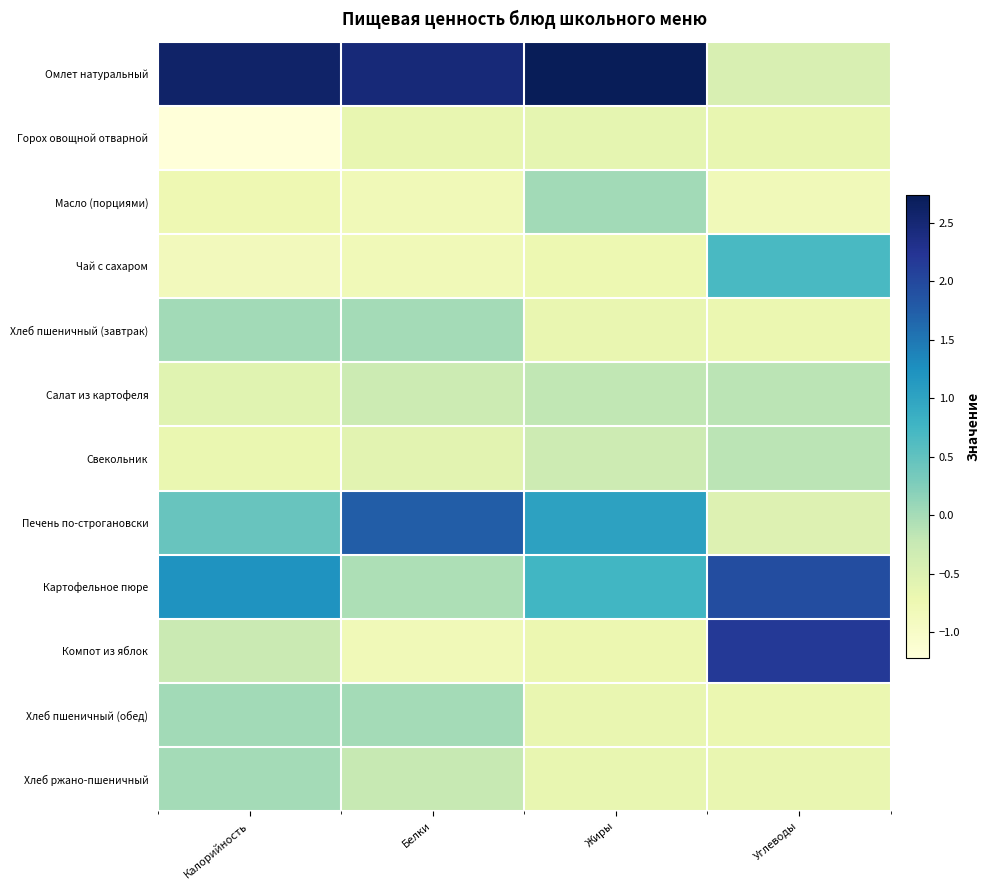

How many distinct data groups are displayed?

12